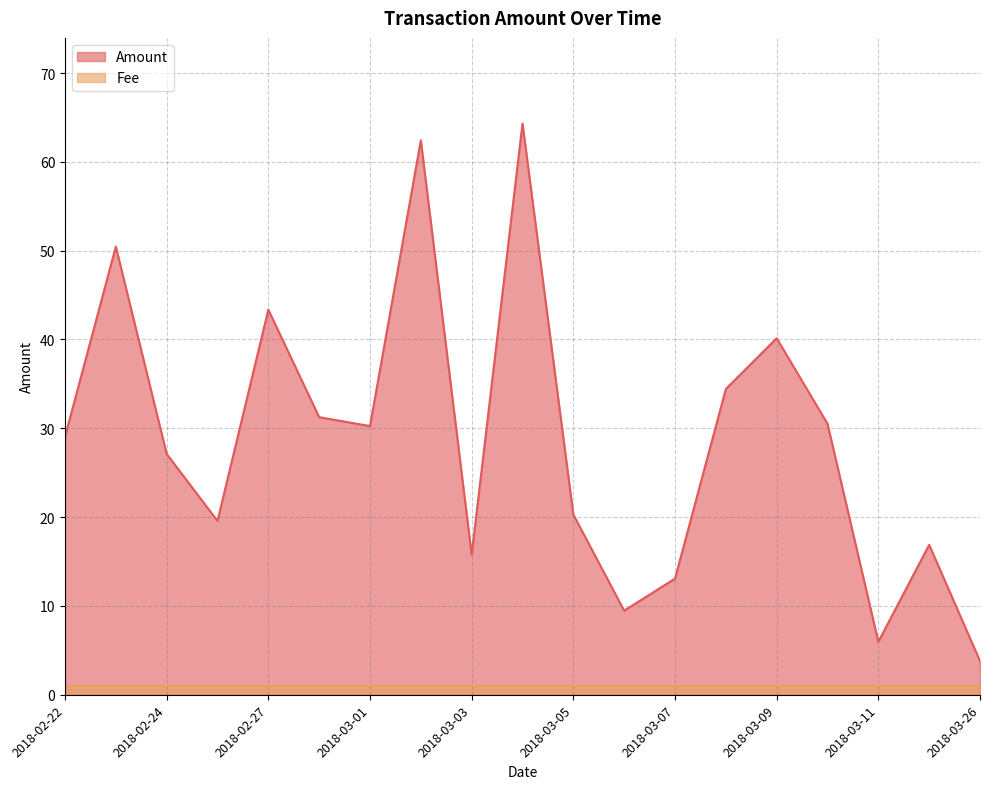

What position from the left is 2018-02-27?

15